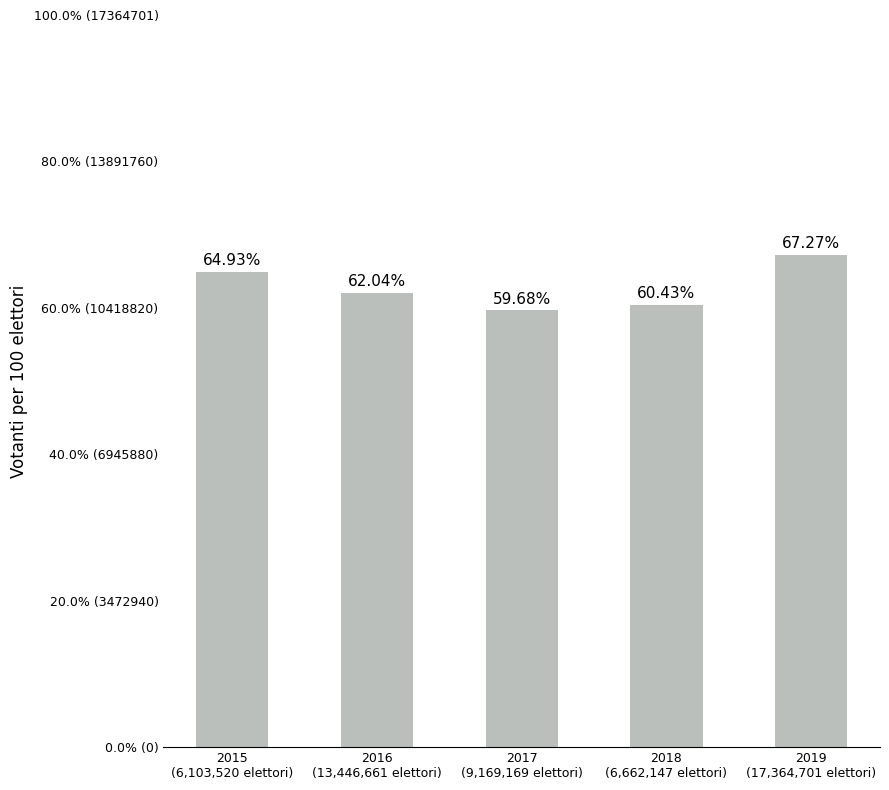

Reading left to right, extract all data points from this chart.

64.9	62.0	59.7	60.4	67.3